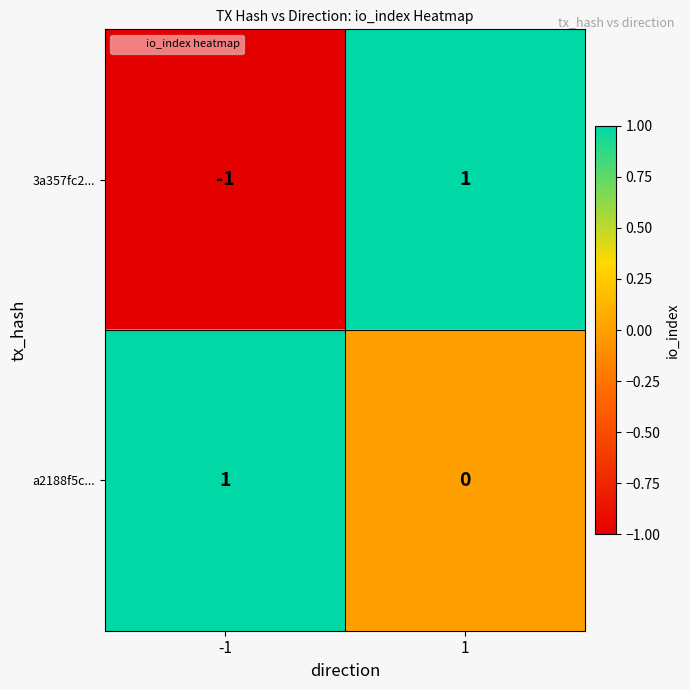

The a2188f5c... series shows 2 at -1. True or false?

False